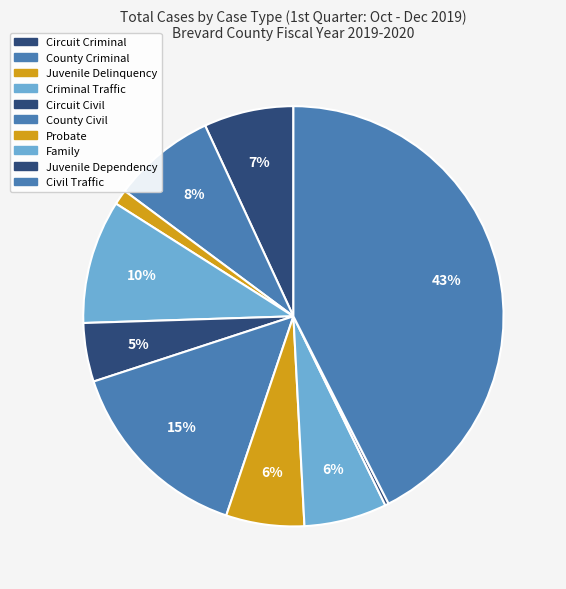

To the nearest percent, what is the average slice percentage?

10%